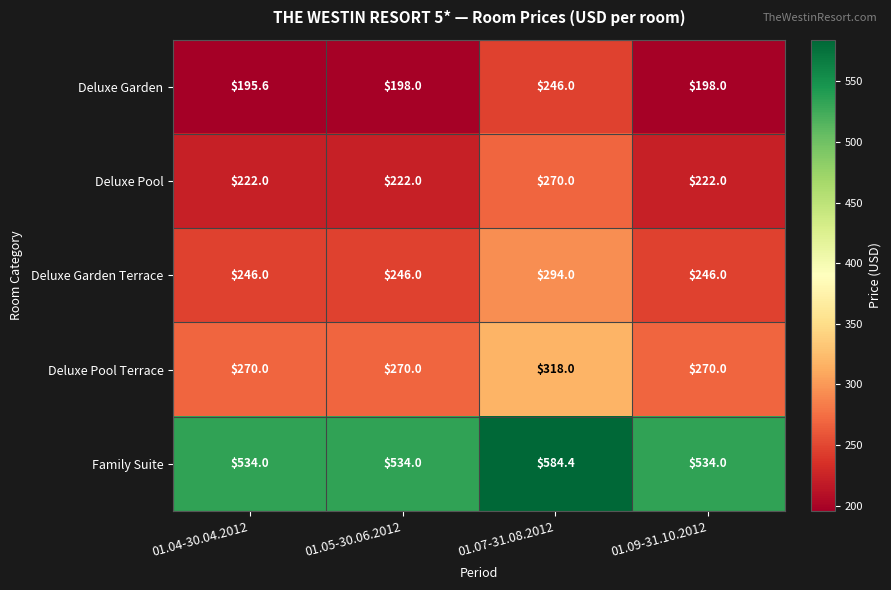

What is the average value of the Deluxe Pool Terrace series?

282.0